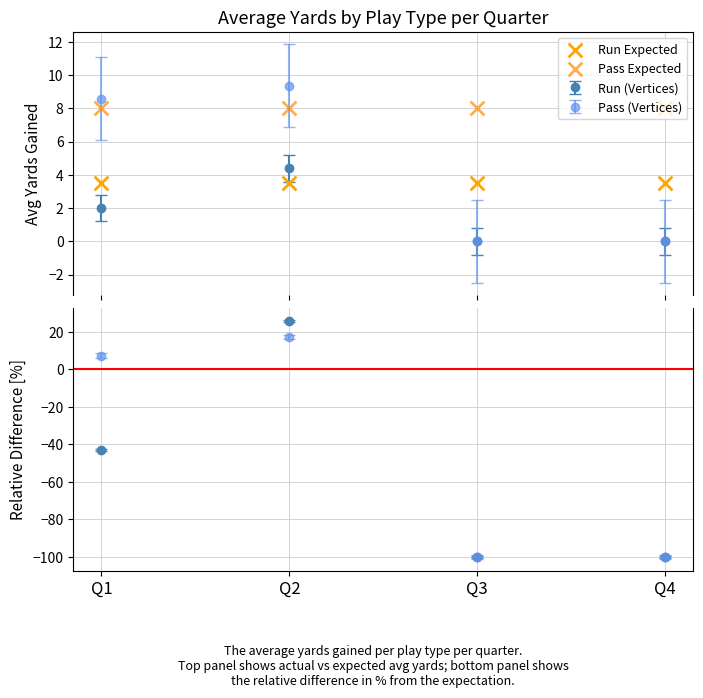

Which series has the largest total across all categories?

Pass Expected